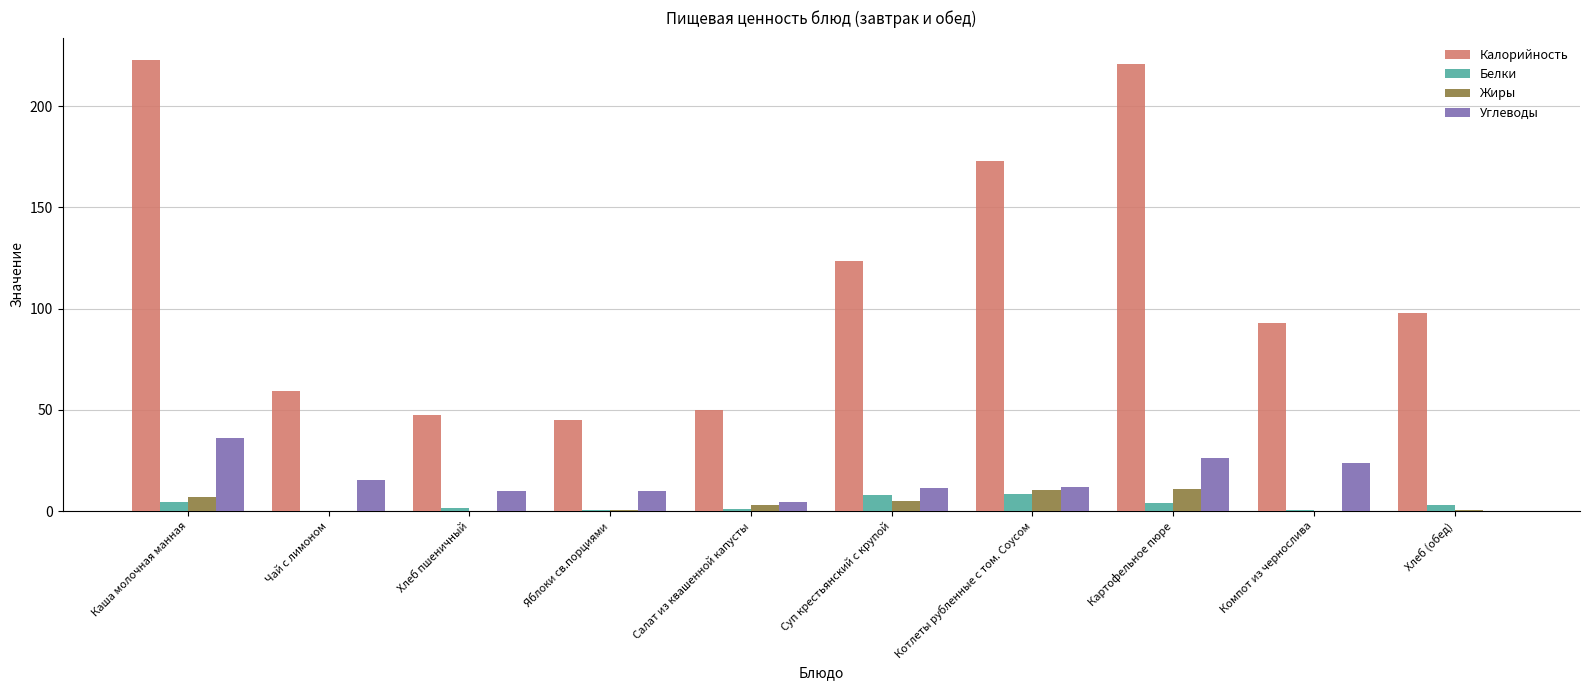

What is the difference between the Углеводы values at Картофельное пюре and Хлеб пшеничный?

16.7